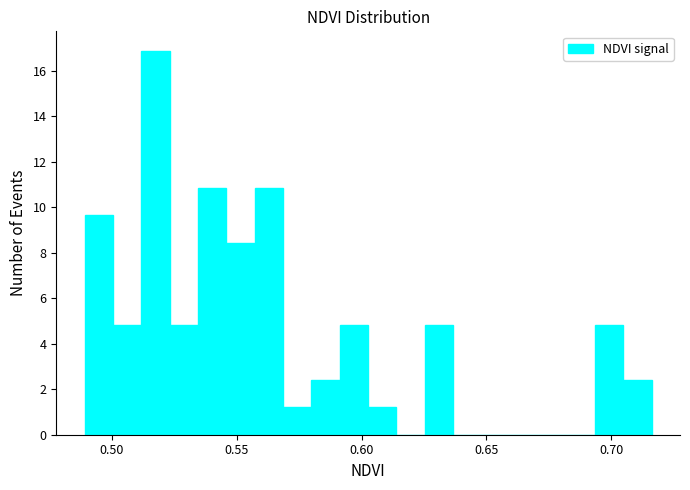

Read against the x-axis, roughly where is the centre of the tallest bar?

0.515